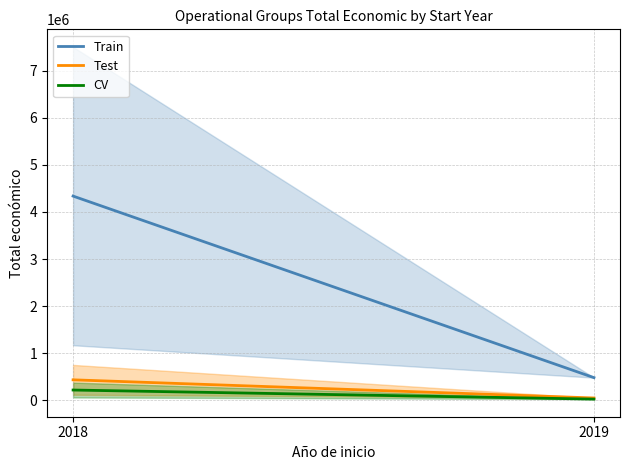

What is the difference between the Test values at 2018 and 2019?

385701.4